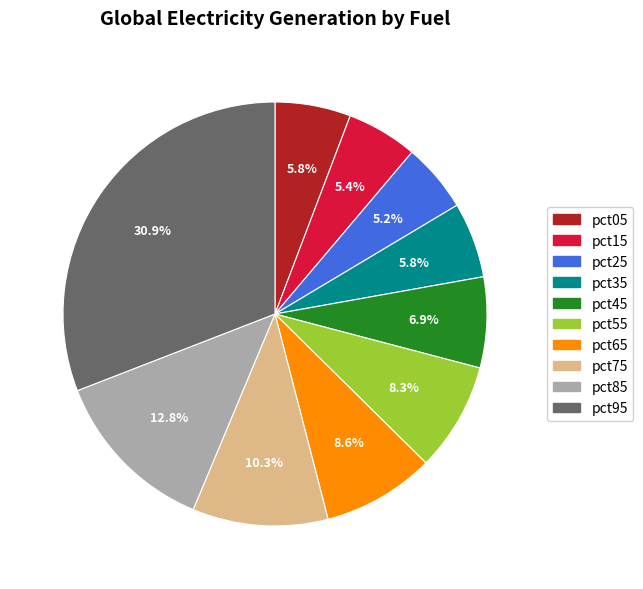

How many slices are in this pie chart?

10